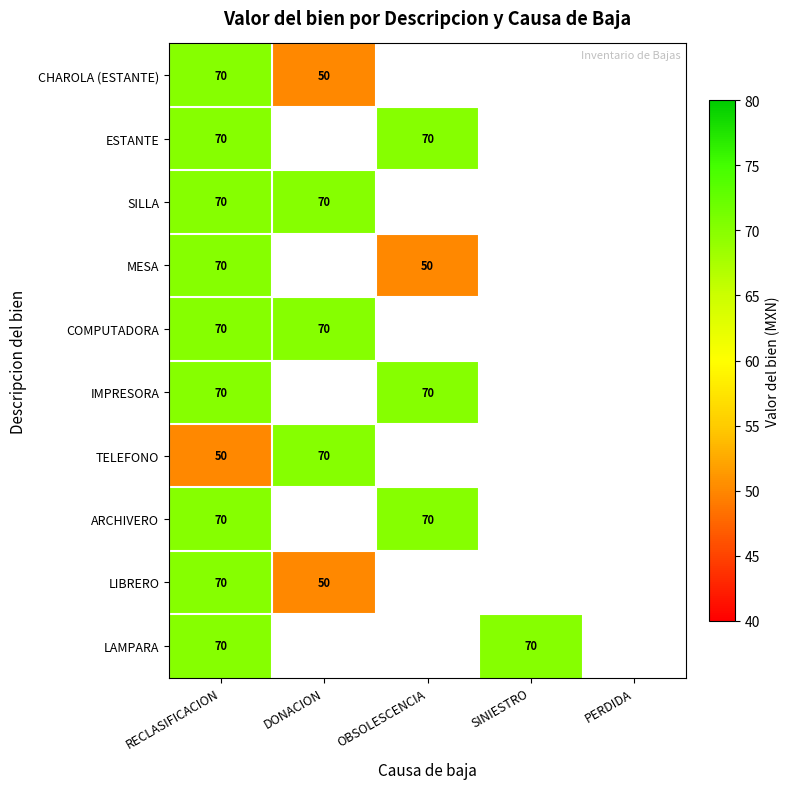

Is it true that TELEFONO equals 70 at DONACION?

True